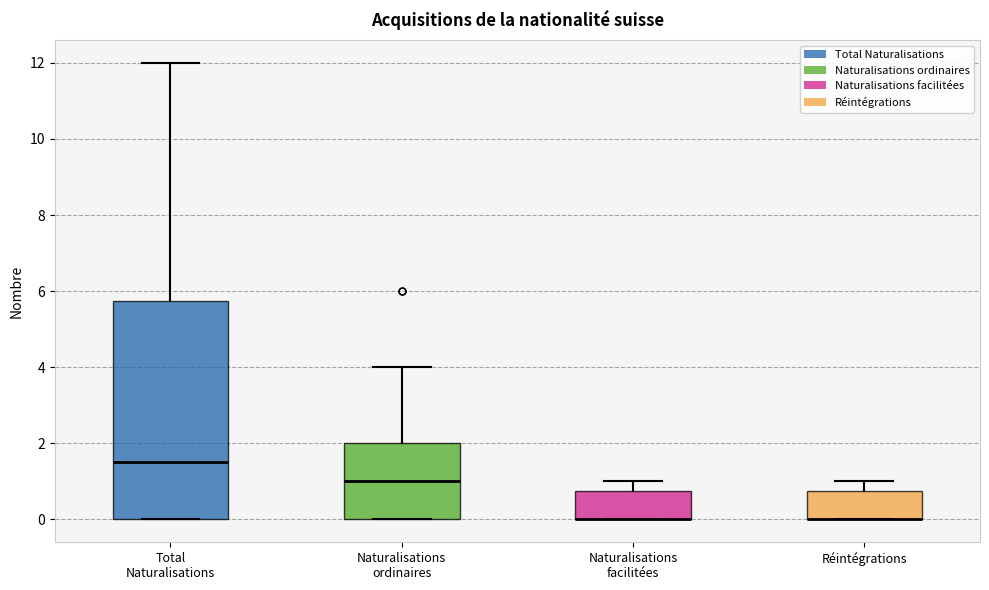

Comparing the boxes themselves (not the whiskers), which one is the tallest?

Total Naturalisations